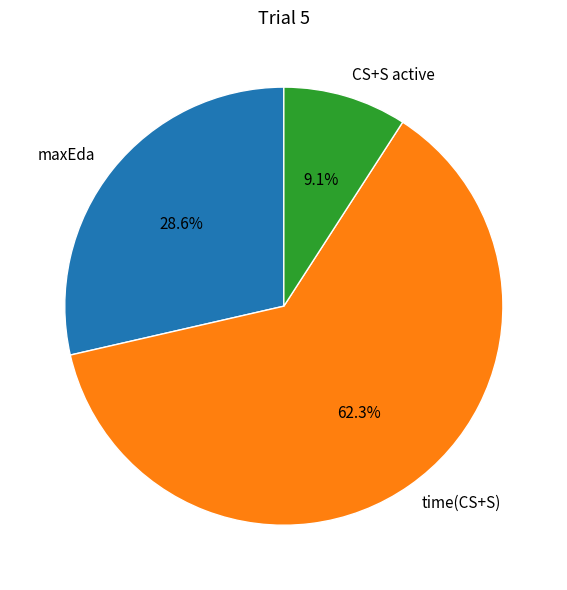

How much of the chart is everything except CS+S active?

90.9%